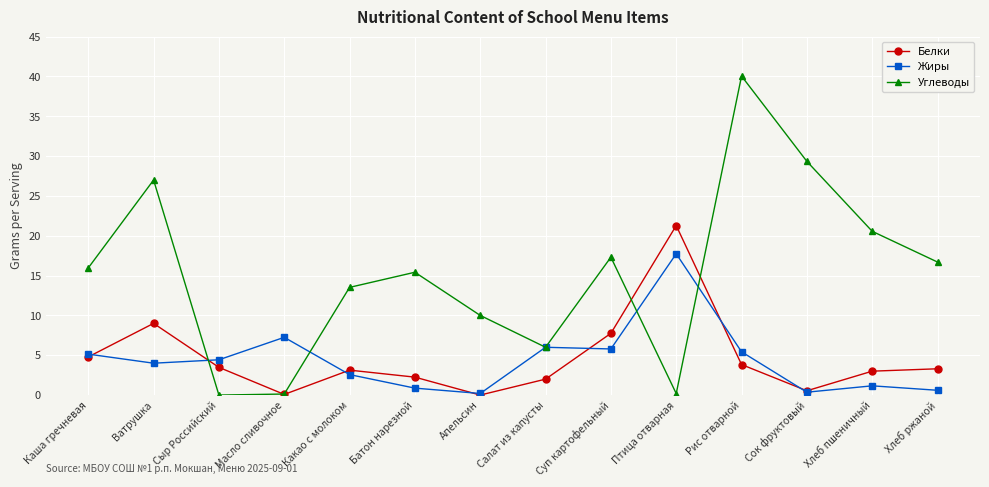

What is the spread (max minus min) of values at Салат из капусты?

4.0